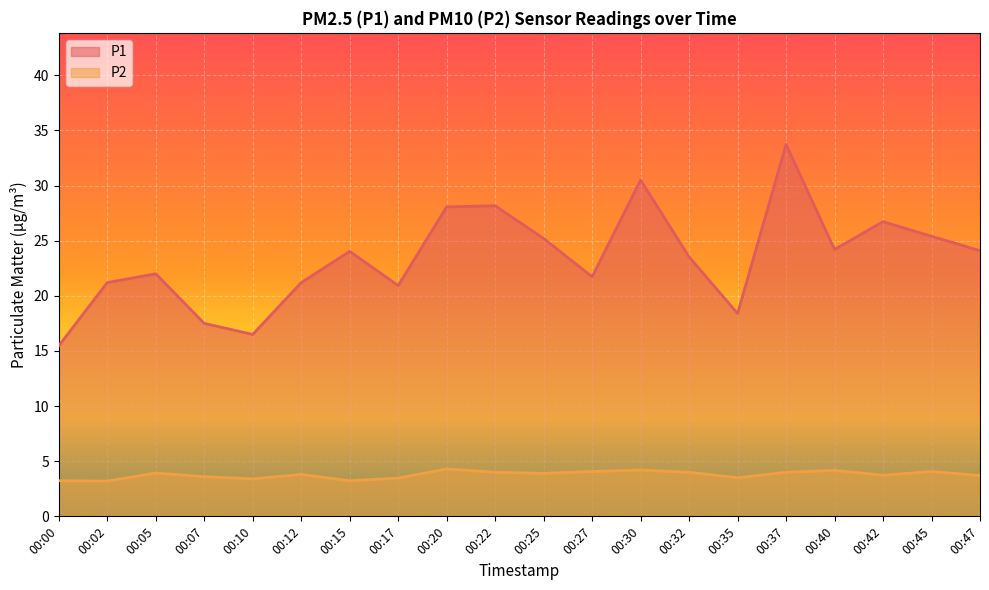

Reading right to left, what are all the values shown in this chart?

P1: 24.1	25.4	26.7	24.2	33.7	18.4	23.5	30.5	21.7	25.2	28.2	28.1	20.9	24.0	21.2	16.5	17.5	22.0	21.2	15.5
P2: 3.7	4.1	3.7	4.2	4.0	3.5	4.0	4.2	4.1	3.9	4.0	4.3	3.5	3.2	3.8	3.4	3.6	3.9	3.2	3.2